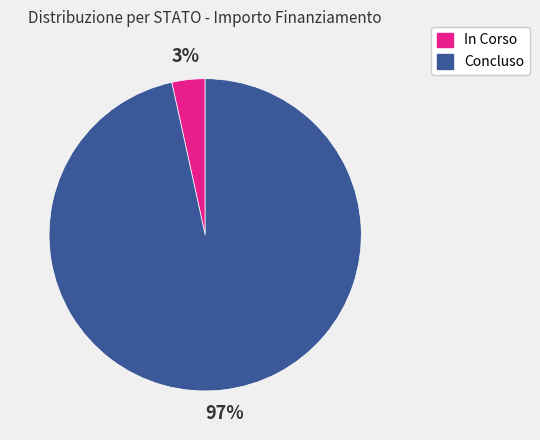

True or false: In Corso accounts for 17% of the total.

False